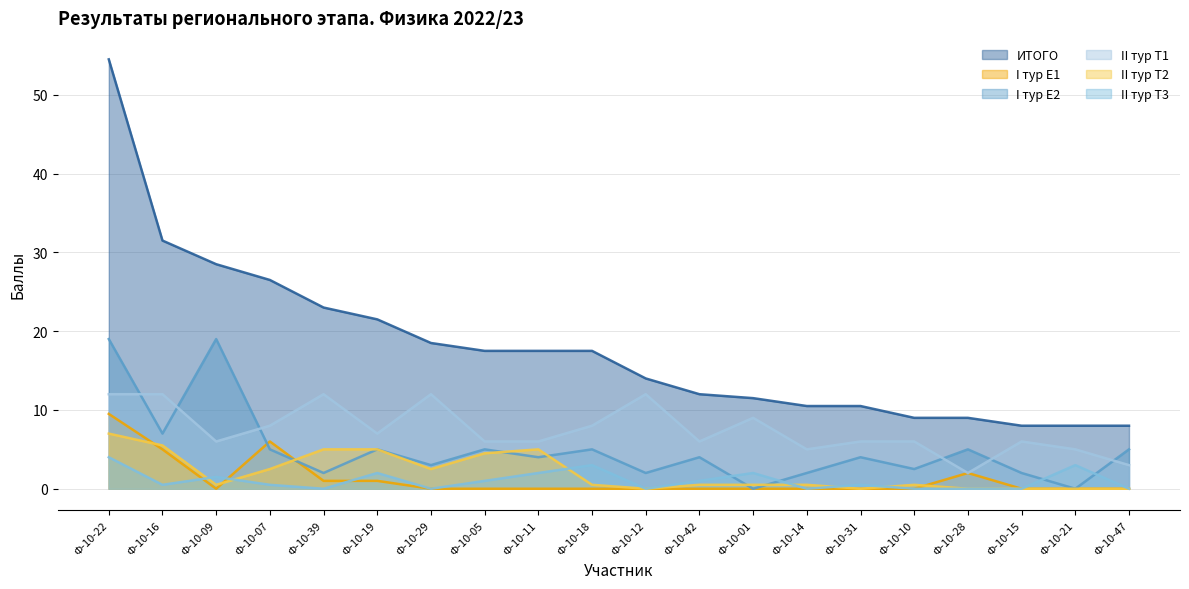

At Ф-10-22, list the series in order from smallest to largest.

II тур Т3, II тур Т2, I тур Е1, II тур Т1, I тур Е2, ИТОГО